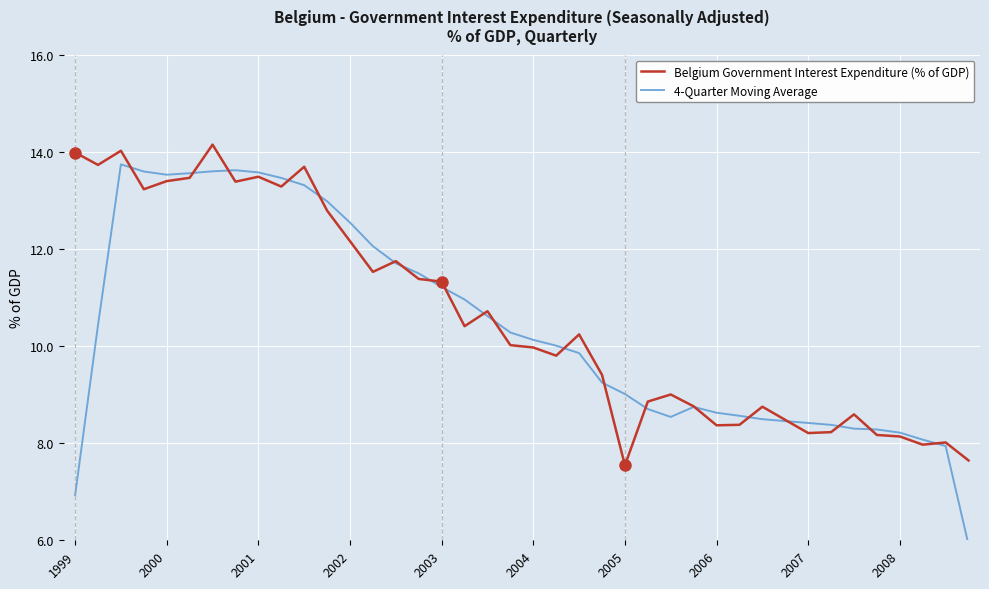

What is the highest value of the 4-Quarter Moving Average series?

13.7